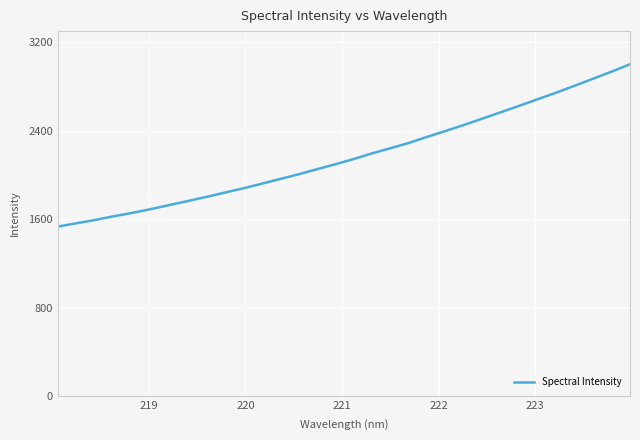

What is the difference between the maximum and minimum values?

1469.4